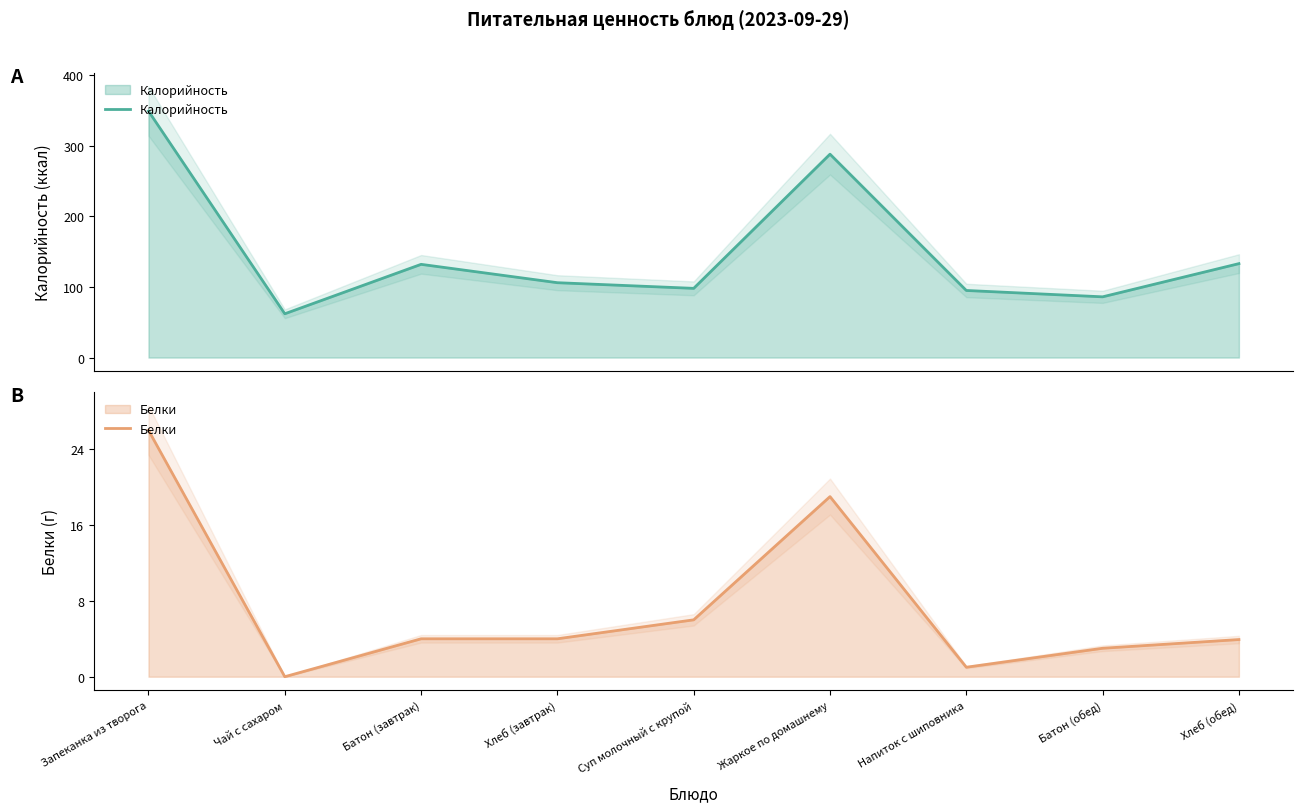

At which label does Белки first exceed 4?

Запеканка из творога